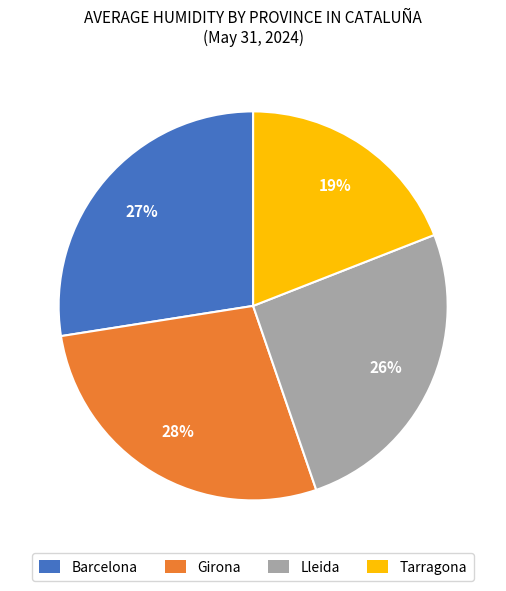

To the nearest percent, what is the difference between the Tarragona and Lleida slice percentages?

7%